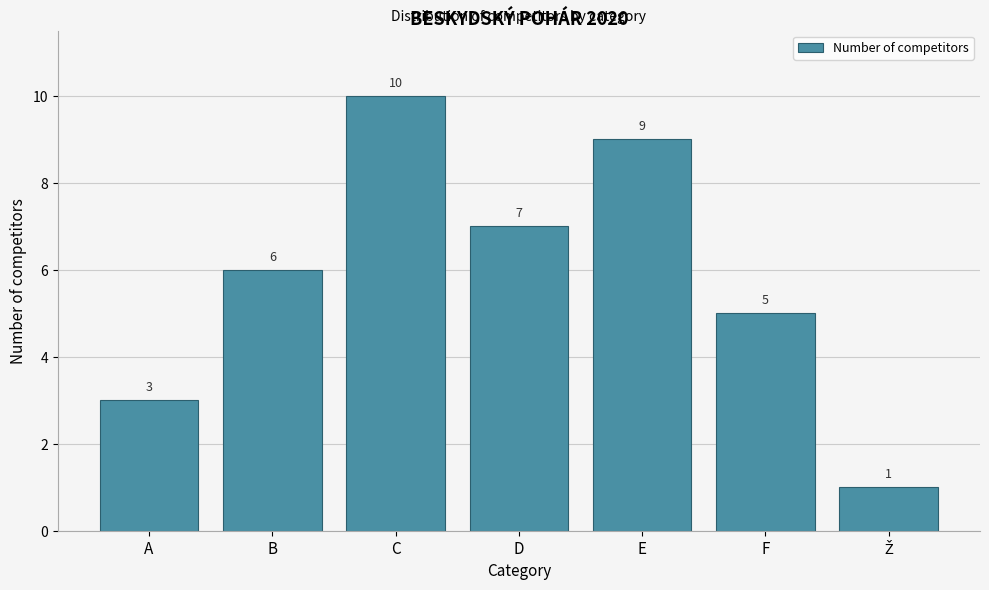

Reading left to right, what are all the values shown in this chart?

3	6	10	7	9	5	1